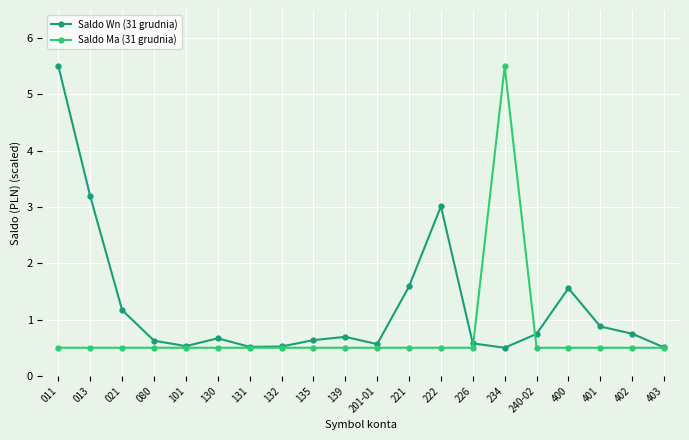

List the series in order of their overall mean, highest first.

Saldo Wn (31 grudnia), Saldo Ma (31 grudnia)